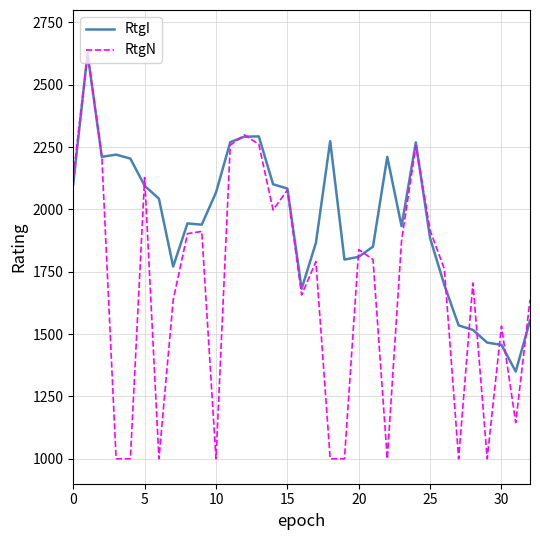

List the series in order of their overall mean, lowest first.

RtgN, RtgI